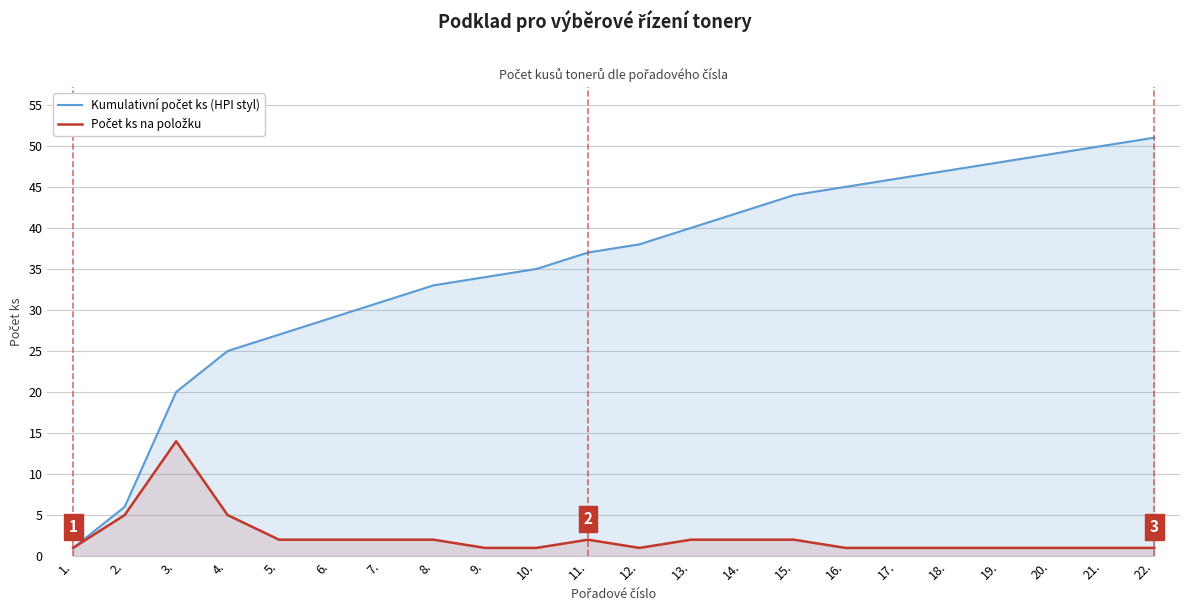

True or false: Kumulativní počet ks (HPI styl) and Počet ks na položku intersect in this chart.

False